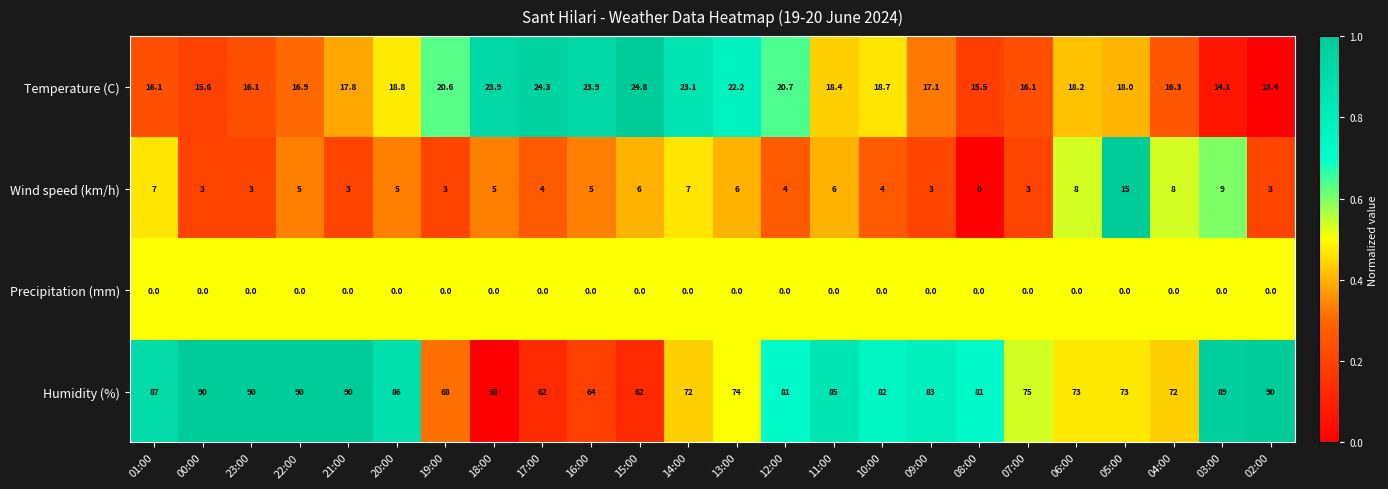

At how many categories does at least one series exceed 0?

24